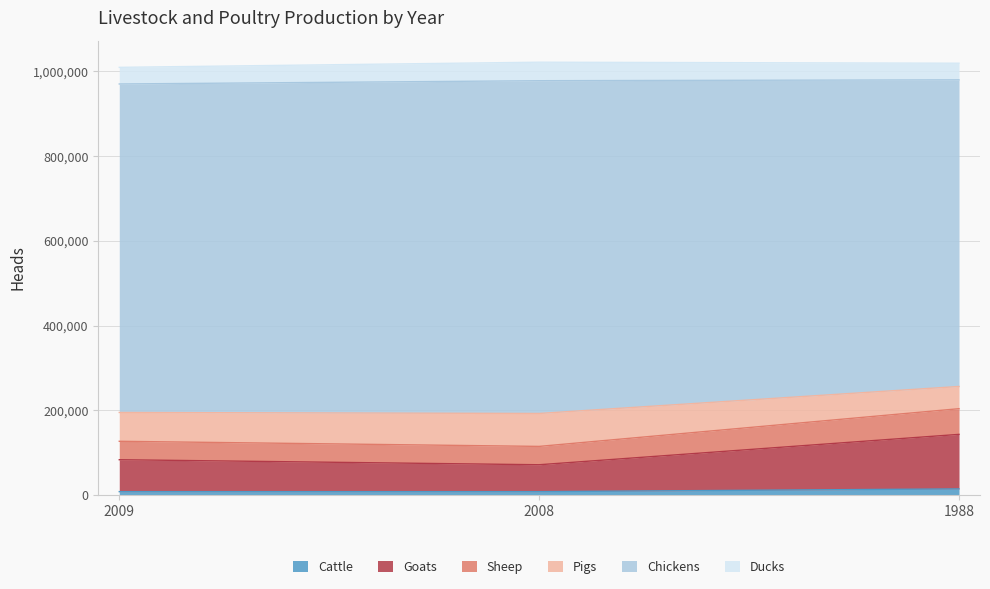

What is the total value across all series at 2008?

1021500